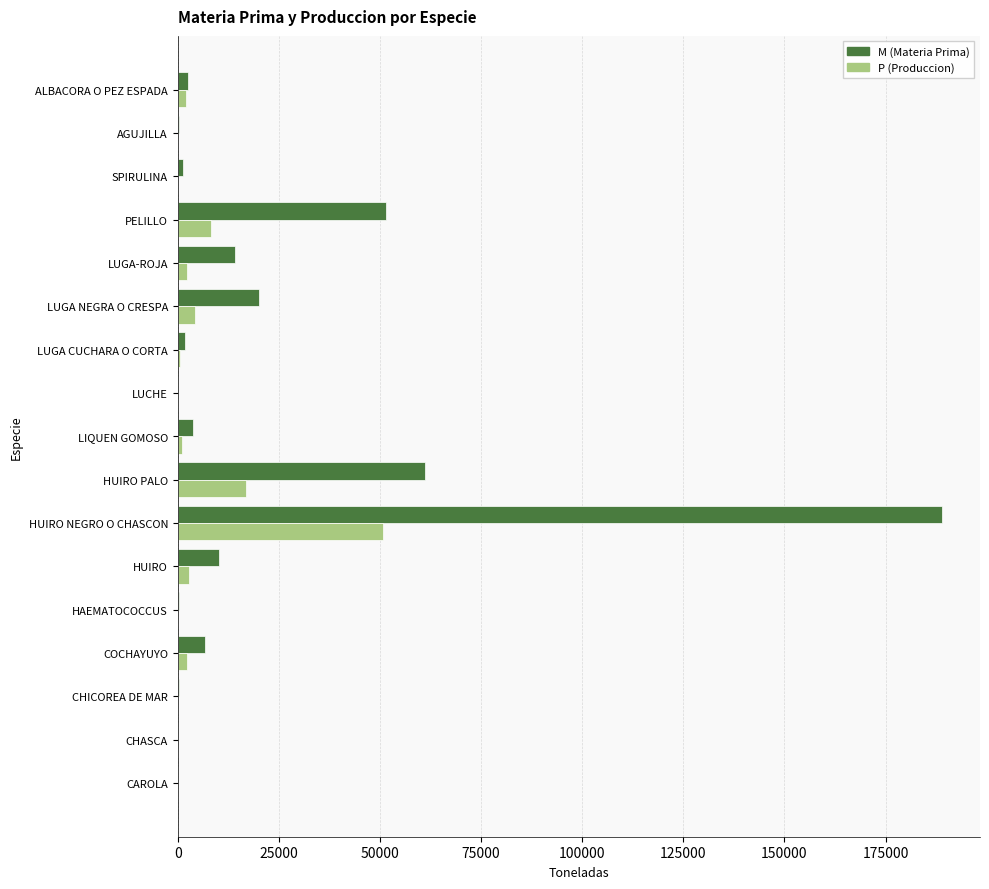

What is the sum of all M (Materia Prima) values?

363063